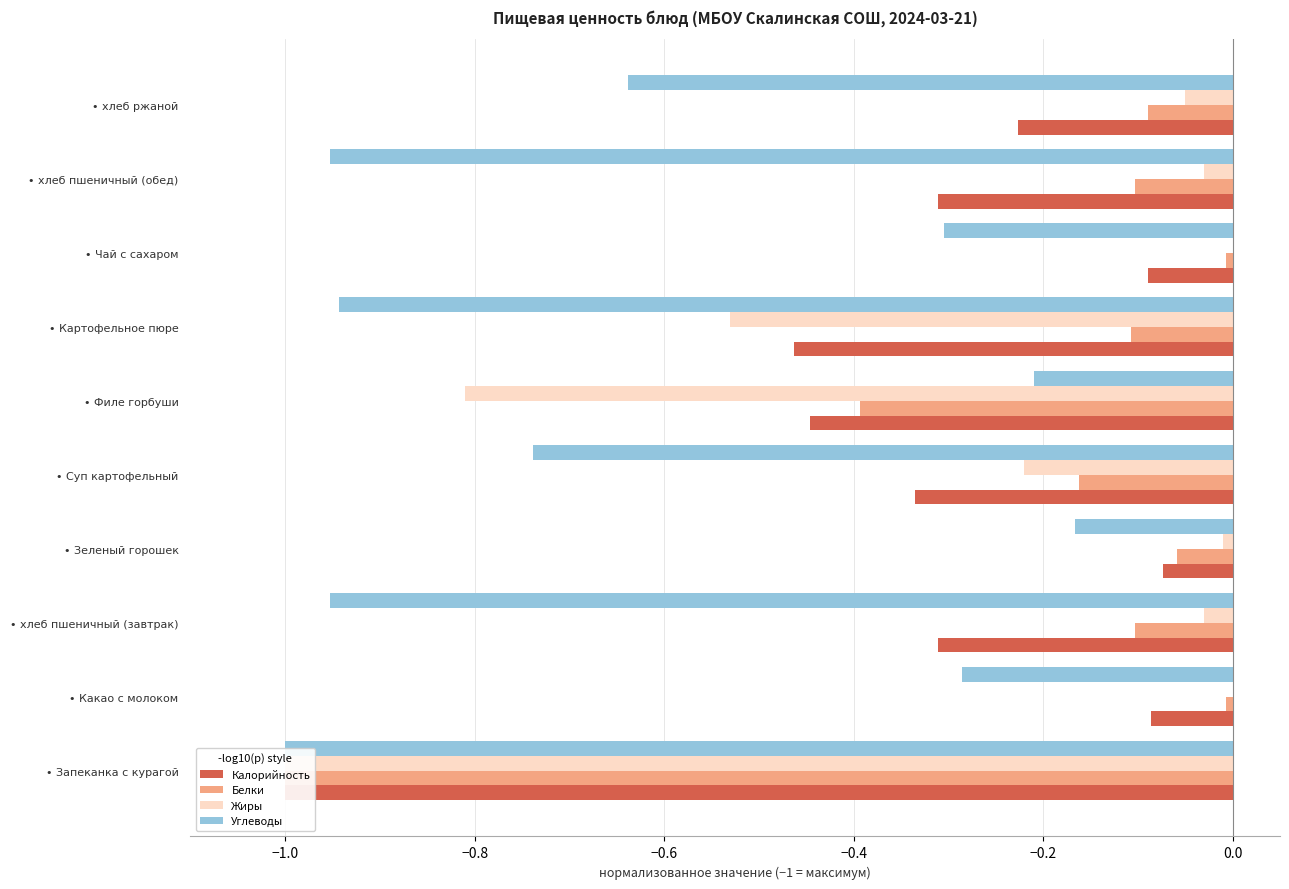

Are the bars horizontal?

Yes